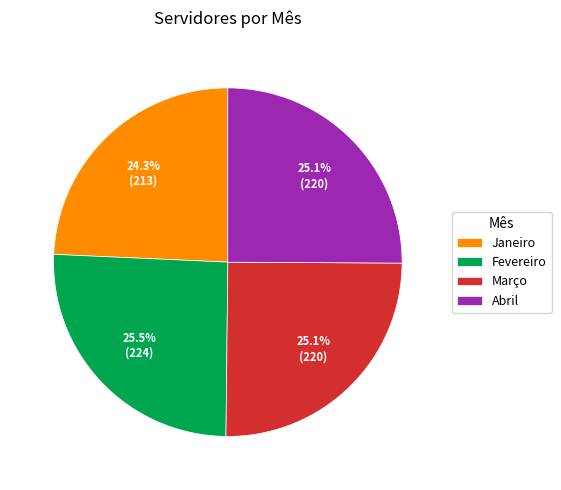

What is the total percentage of Abril and Março?

50.2%